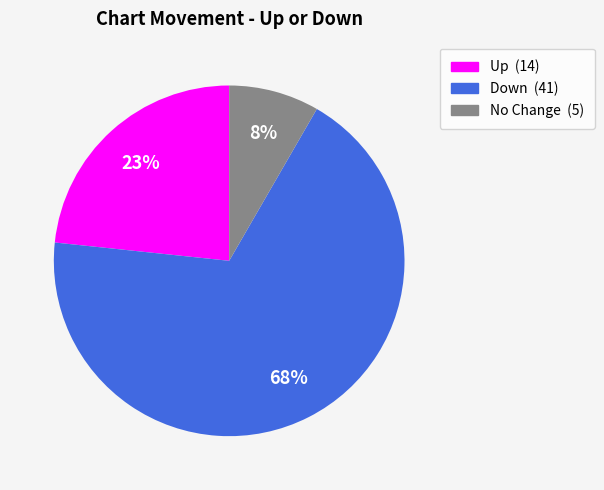

To the nearest percent, what is the average slice percentage?

33%